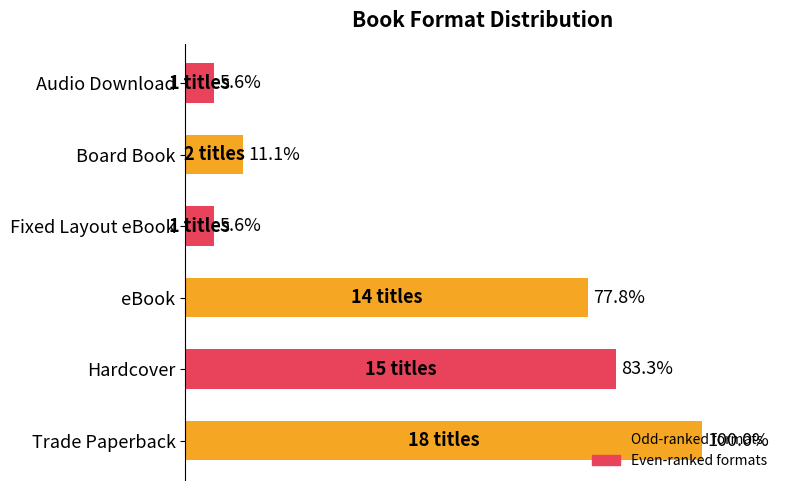

Where is the data nearest to the value 52?

eBook